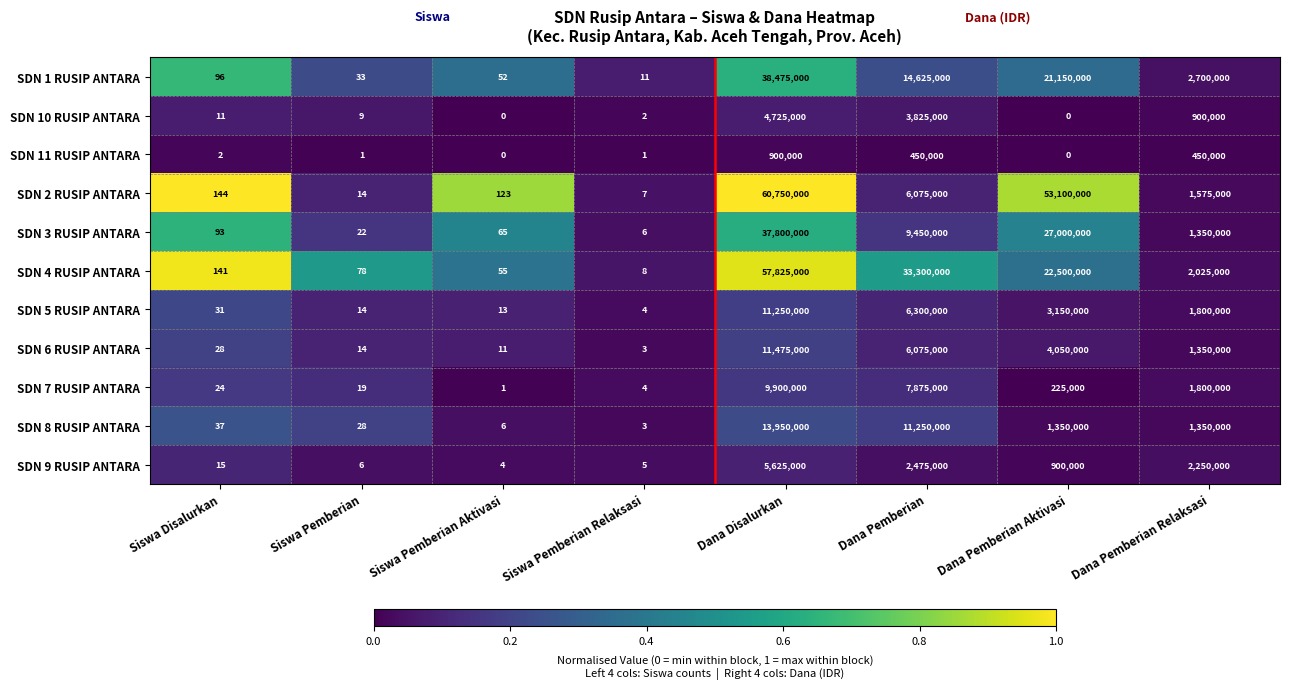

List the series in order of their peak value, highest first.

SDN 2 RUSIP ANTARA, SDN 4 RUSIP ANTARA, SDN 1 RUSIP ANTARA, SDN 3 RUSIP ANTARA, SDN 8 RUSIP ANTARA, SDN 6 RUSIP ANTARA, SDN 5 RUSIP ANTARA, SDN 7 RUSIP ANTARA, SDN 9 RUSIP ANTARA, SDN 10 RUSIP ANTARA, SDN 11 RUSIP ANTARA